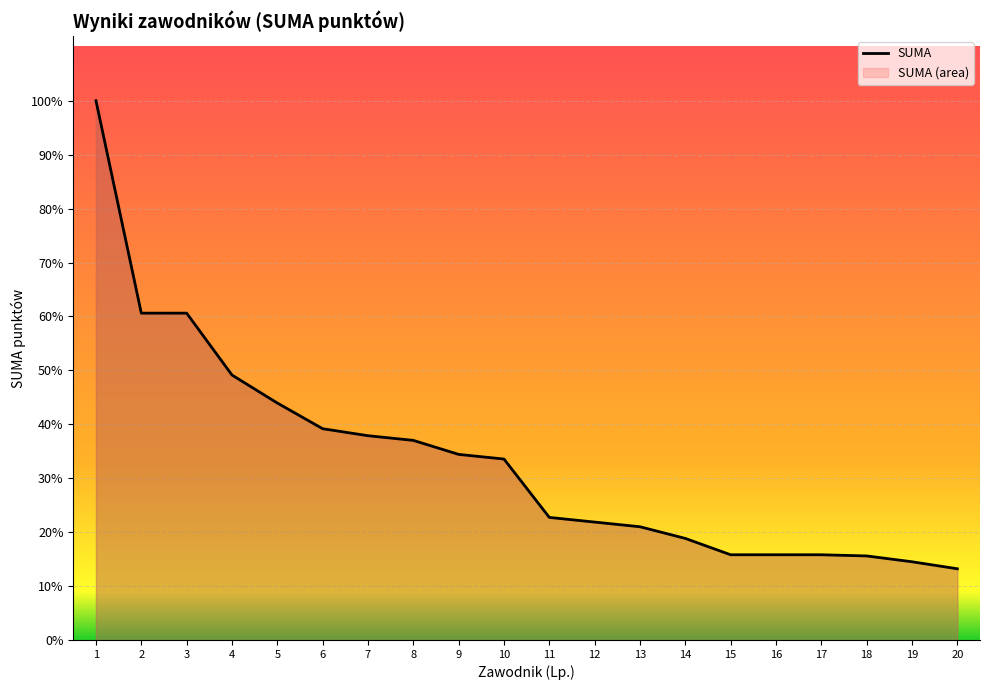

Reading right to left, extract all data points from this chart.

61	67	72	73	73	73	87	97	101	105	155	159	171	175	181	203	227	280	280	462